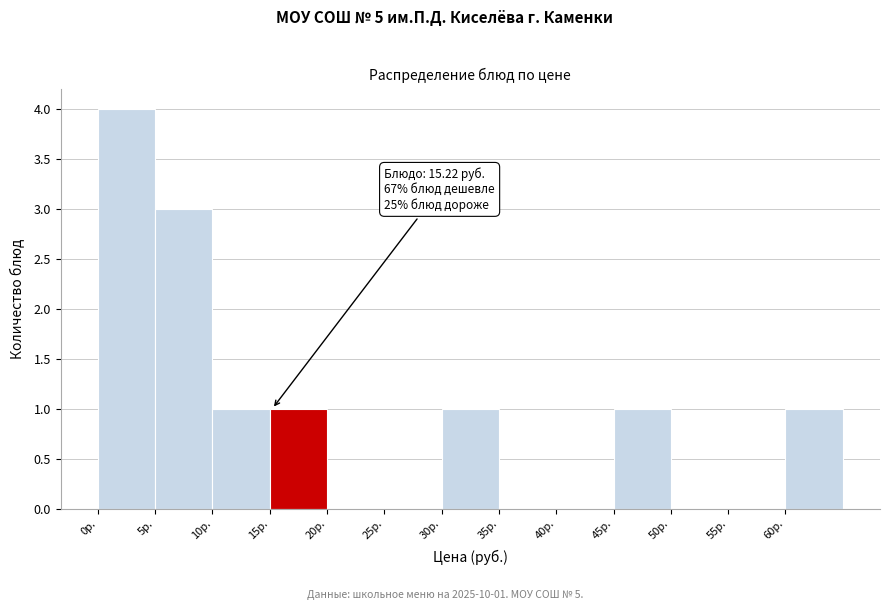

Over which range of the x-axis is the bar tallest?

0 to 5